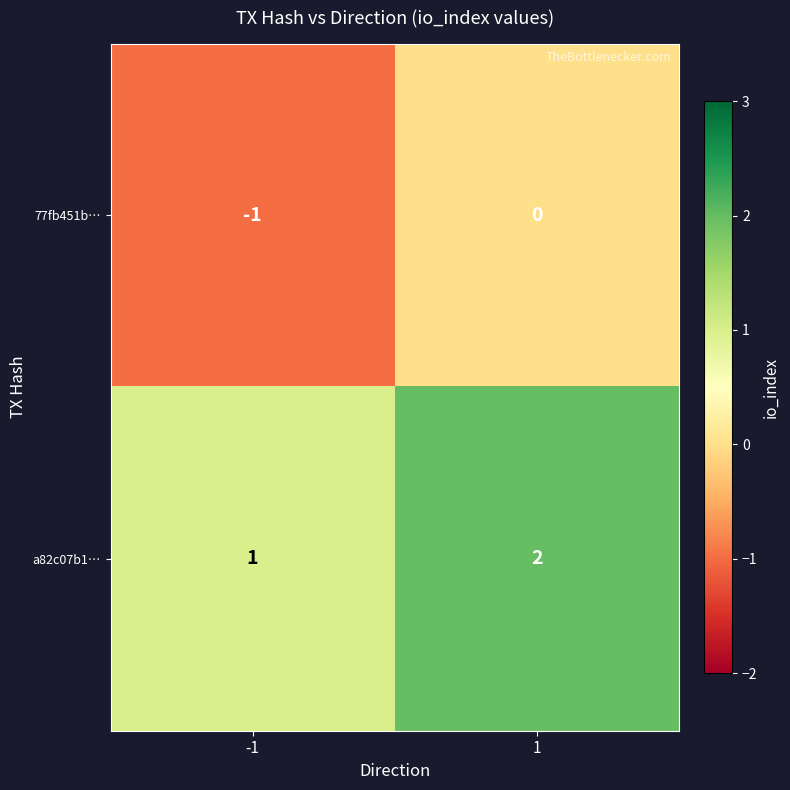

Count the number of data series in this chart.

2